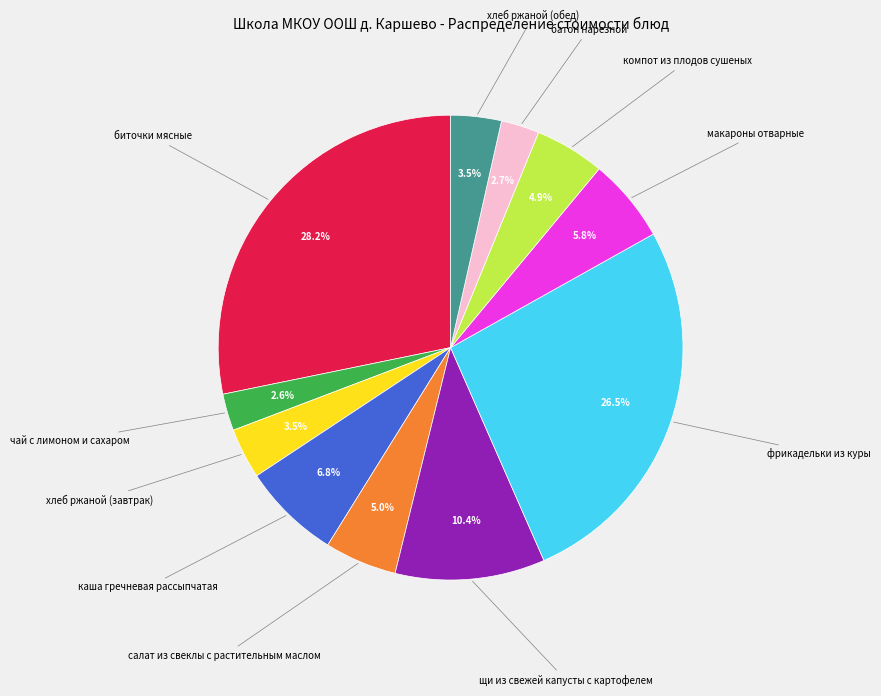

Is there a majority slice in this chart?

No